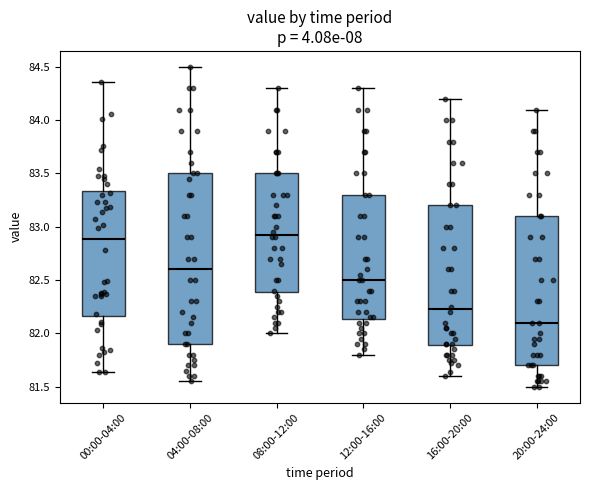

Reading left to right, read every box against the y-axis: the position of its median line, the range the box covers, and the ends of its whiskers. The values are not printed on the chart, so give them approximately, as read against the axis.

00:00-04:00: median 82.90, box 82.15 to 83.35, whiskers 81.65 to 84.35
04:00-08:00: median 82.60, box 81.90 to 83.50, whiskers 81.55 to 84.50
08:00-12:00: median 82.95, box 82.40 to 83.50, whiskers 82.00 to 84.30
12:00-16:00: median 82.50, box 82.15 to 83.30, whiskers 81.80 to 84.30
16:00-20:00: median 82.25, box 81.90 to 83.20, whiskers 81.60 to 84.20
20:00-24:00: median 82.10, box 81.70 to 83.10, whiskers 81.50 to 84.10